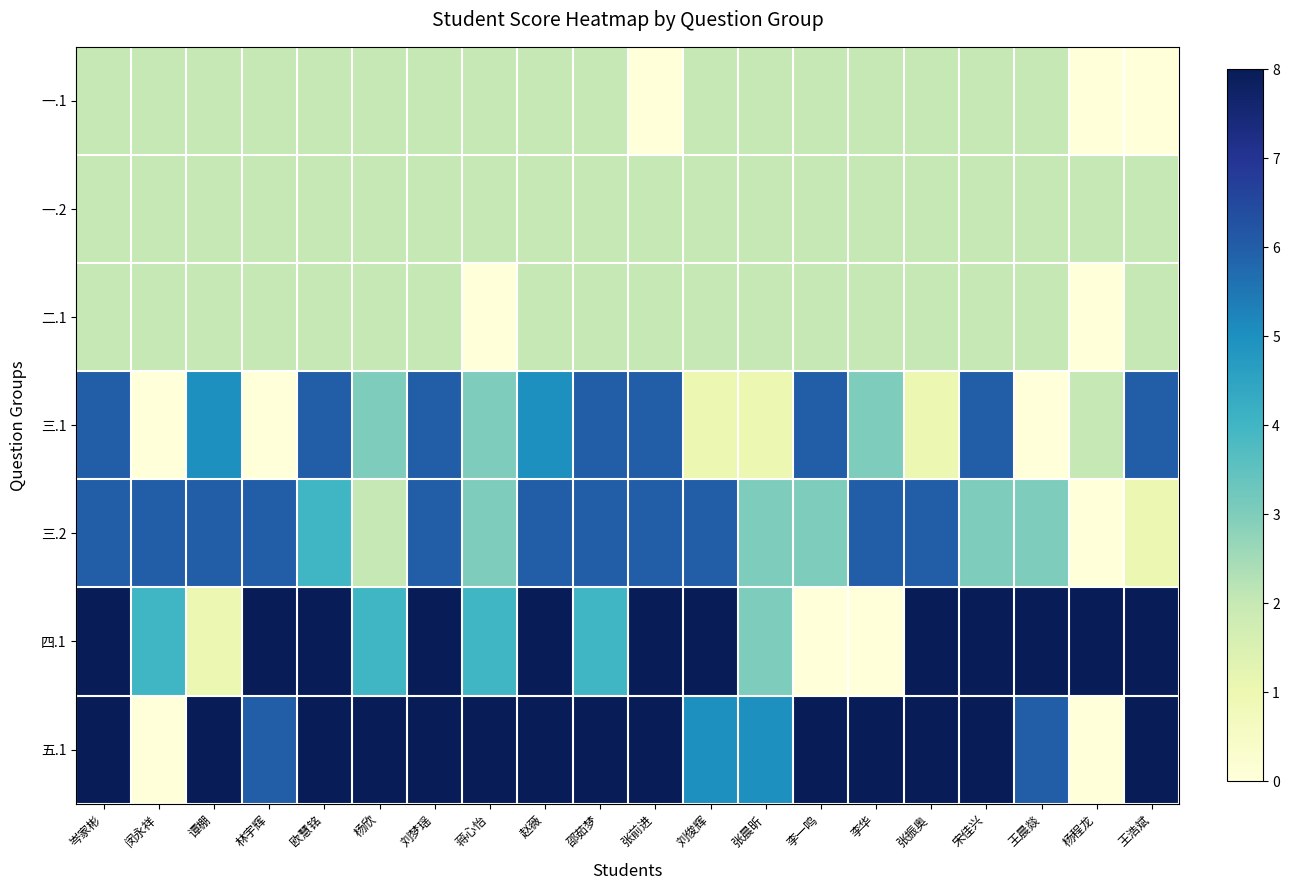

At how many categories does at least one series exceed 4?

20